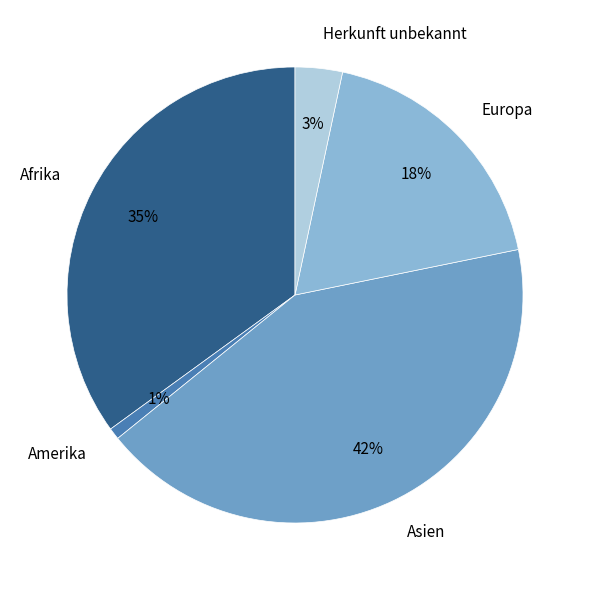

What percentage is the Afrika slice, to the nearest percent?

35%